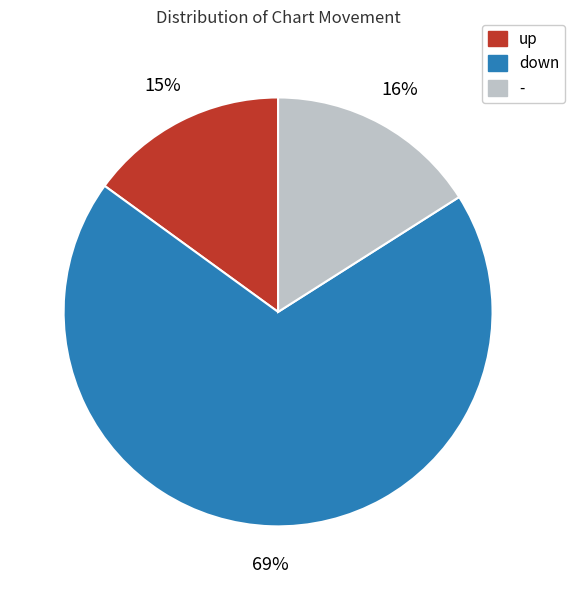

To the nearest percent, what portion does down represent?

69%